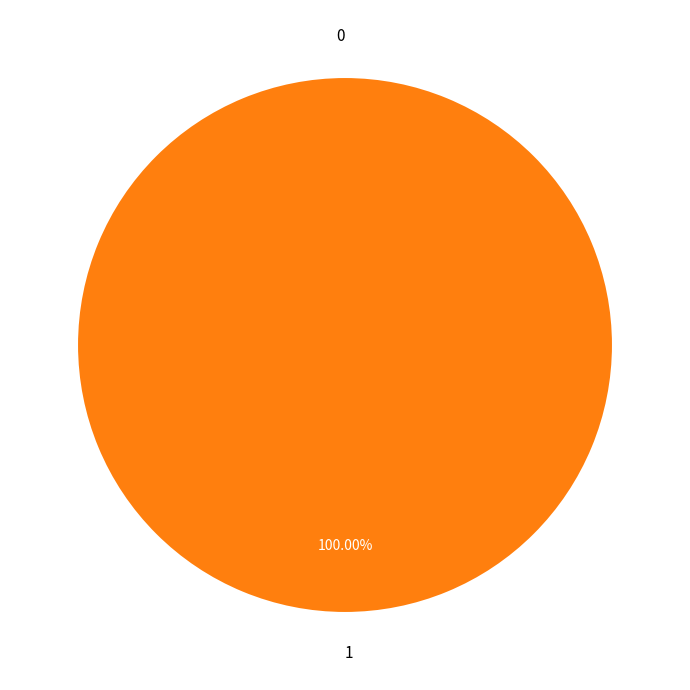

Which category accounts for the majority?

1